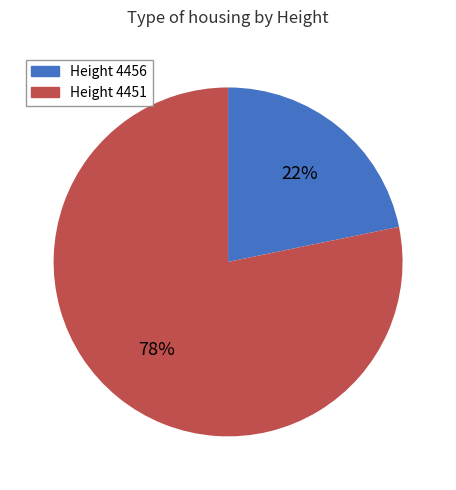

To the nearest percent, what is the average slice percentage?

50%